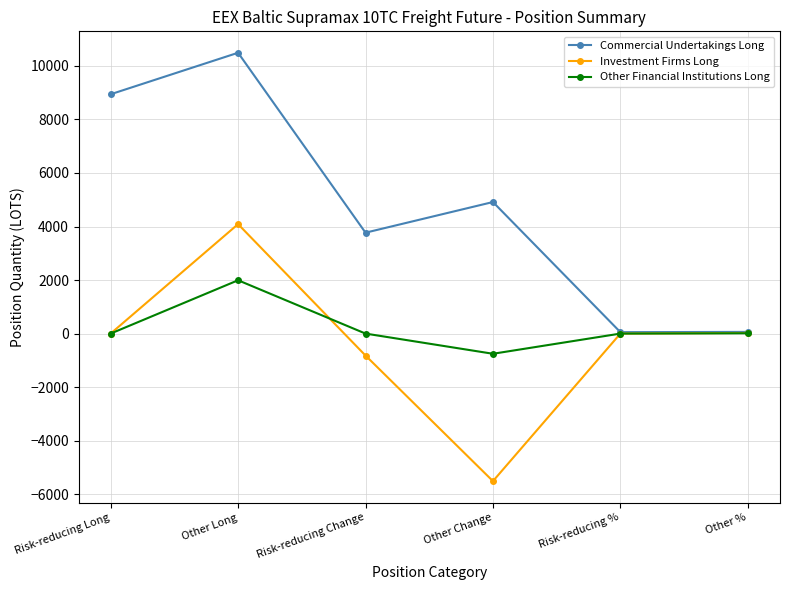

Where is the first local minimum for Commercial Undertakings Long?

Risk-reducing Change